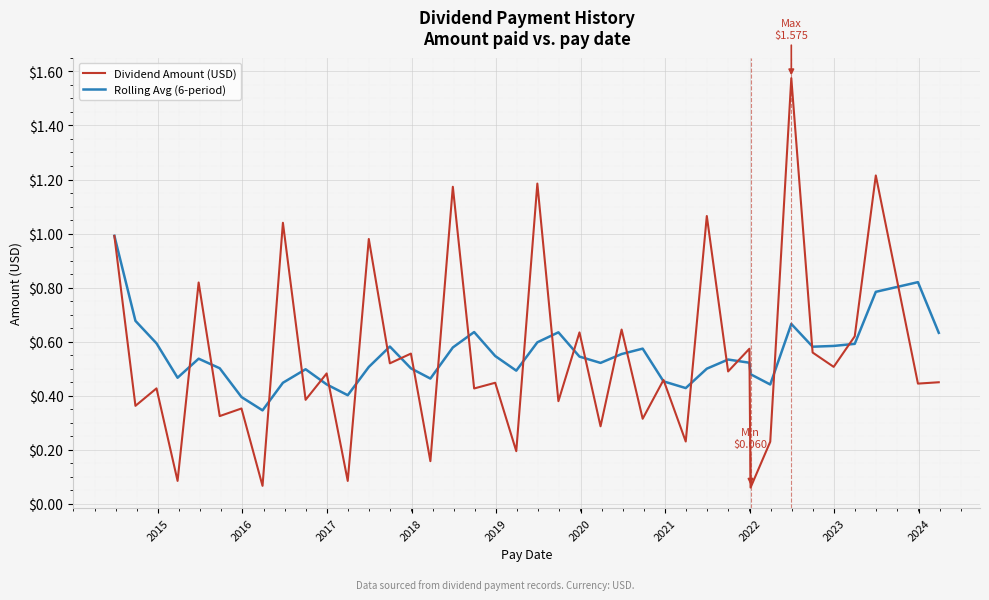

Rank the series by their maximum value, from lowest to highest.

Rolling Avg (6-period), Dividend Amount (USD)